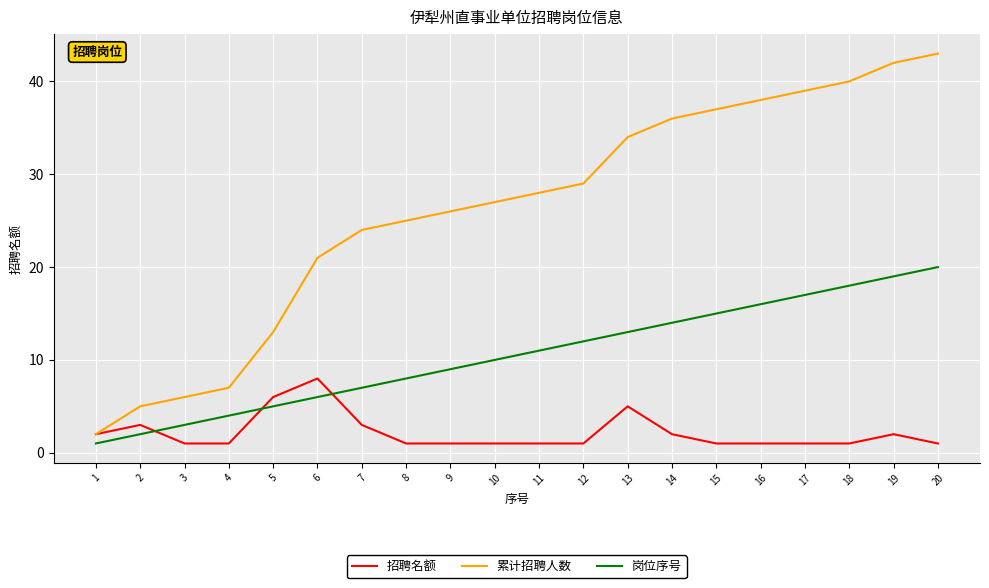

At which label does 岗位序号 reach its peak?

20